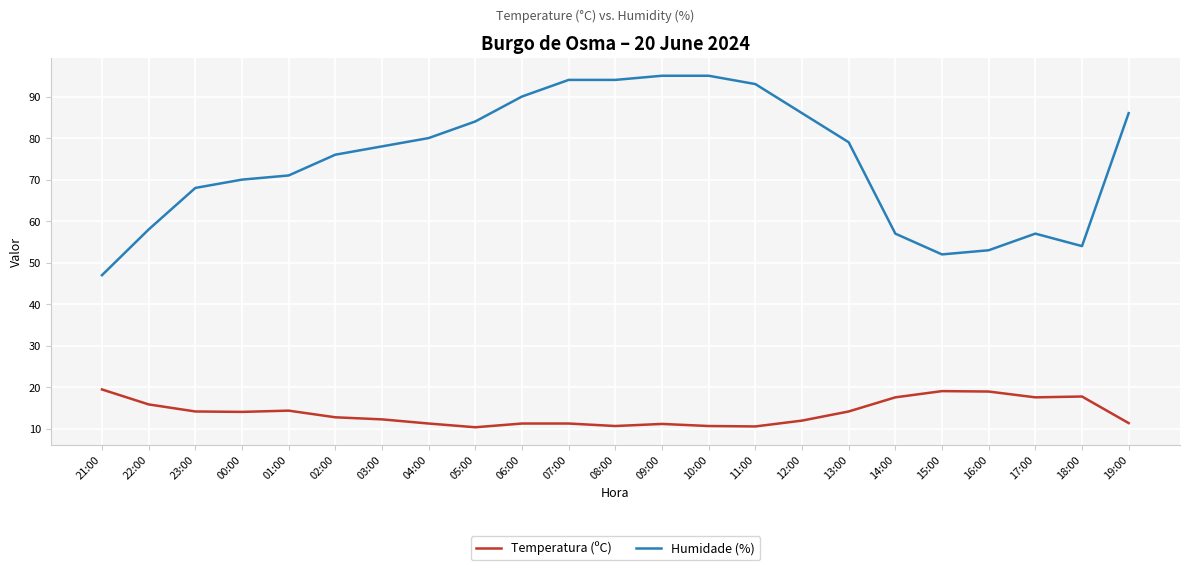

What is the difference between the maximum and minimum values in the Temperatura (ºC) series?

9.1